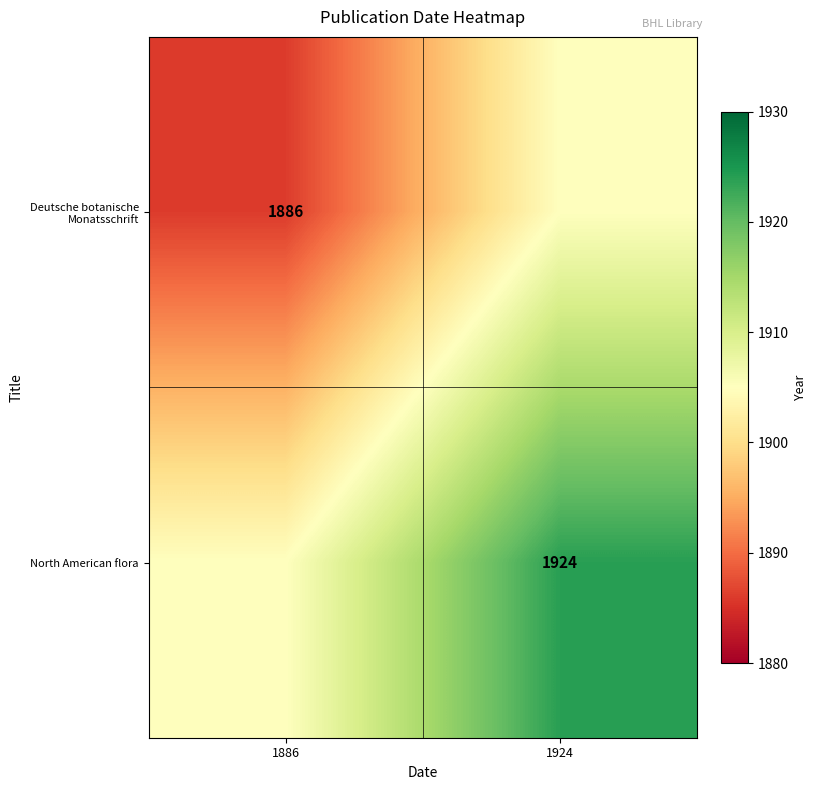

The North American flora series shows 1117 at 1924. True or false?

False